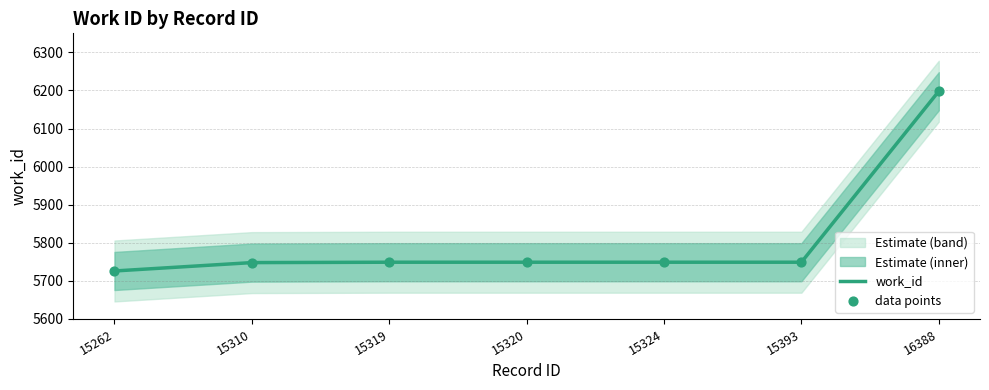

Which series reaches the maximum Y coordinate?

work_id